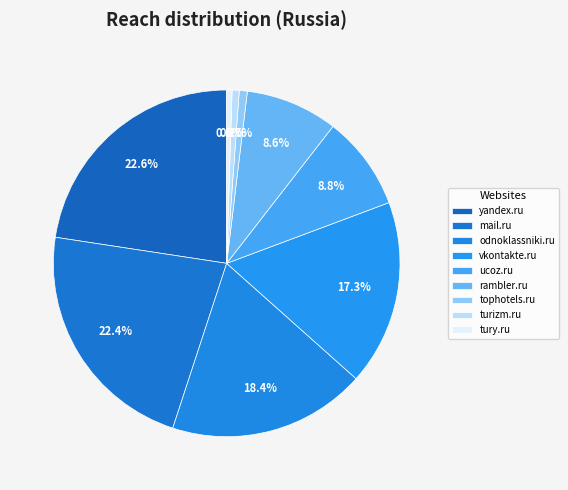

Between odnoklassniki.ru and yandex.ru, which is larger?

yandex.ru